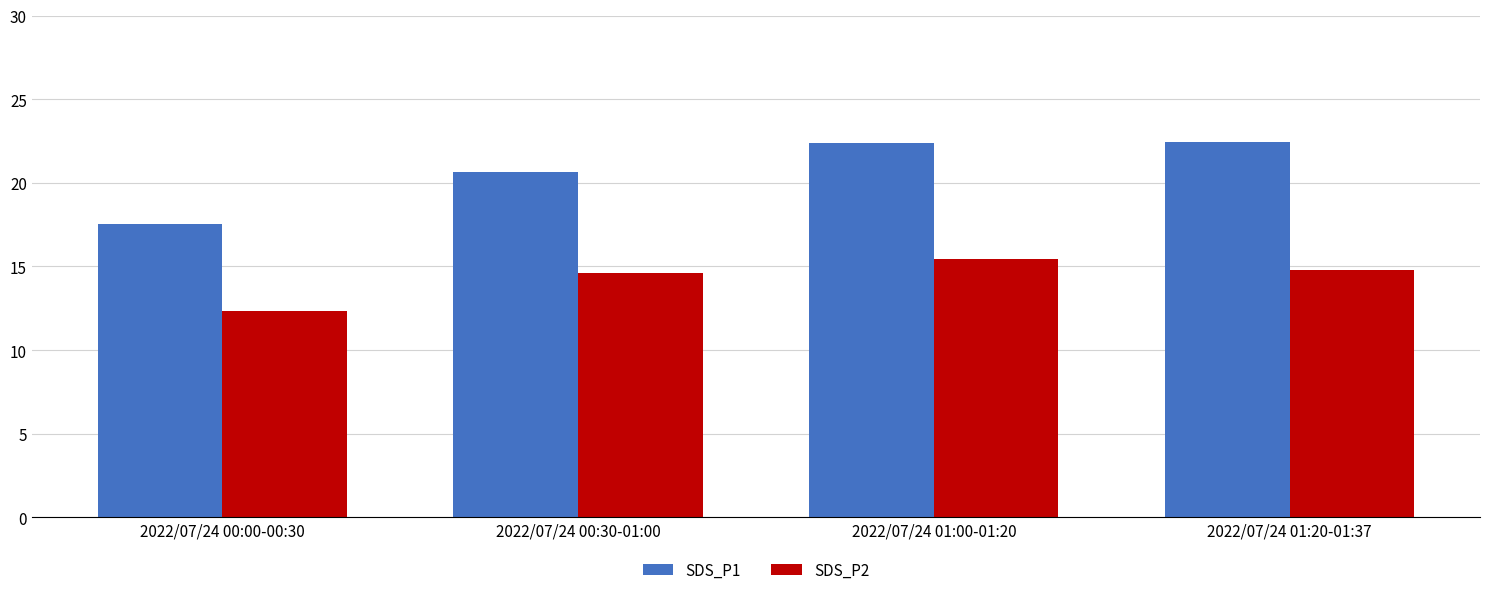

Which series has the largest total across all categories?

SDS_P1